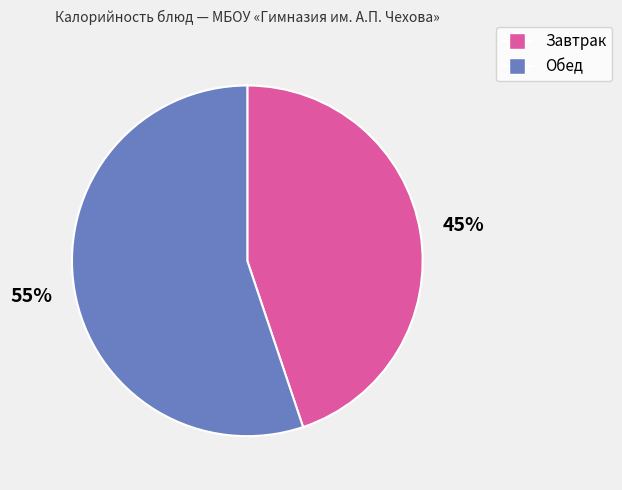

To the nearest percent, what is the difference between the largest and smallest slice percentages?

10%